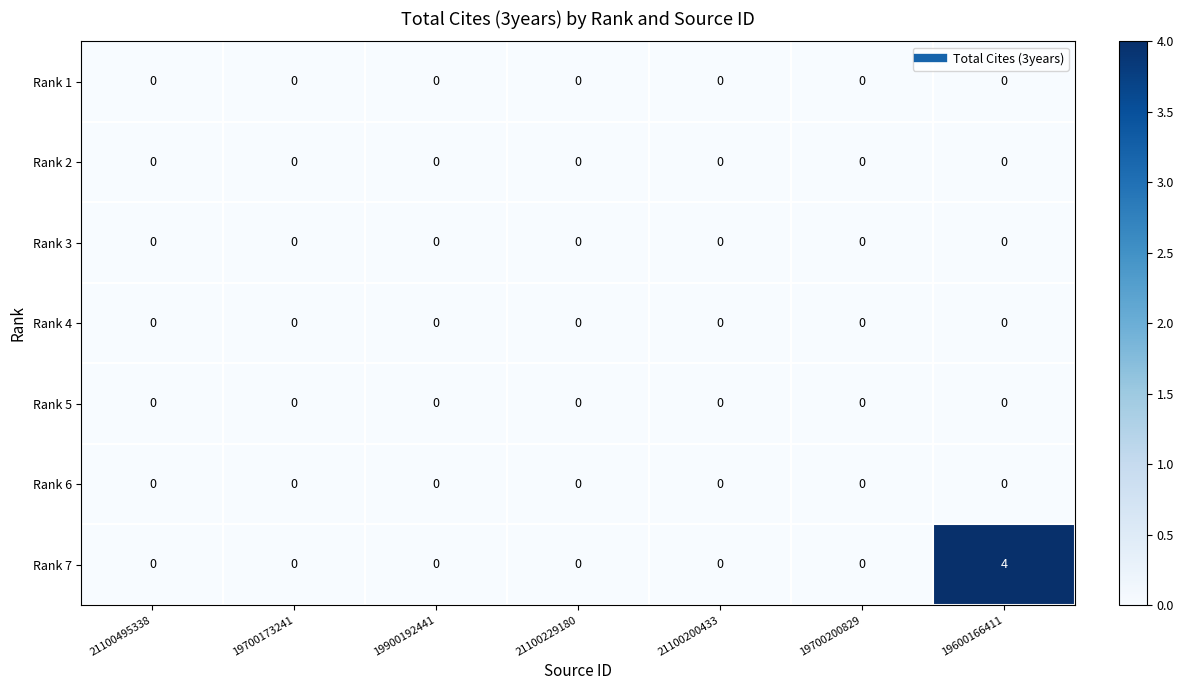

What is the sum of the Rank 7 values at 19600166411 and 21100495338?

4